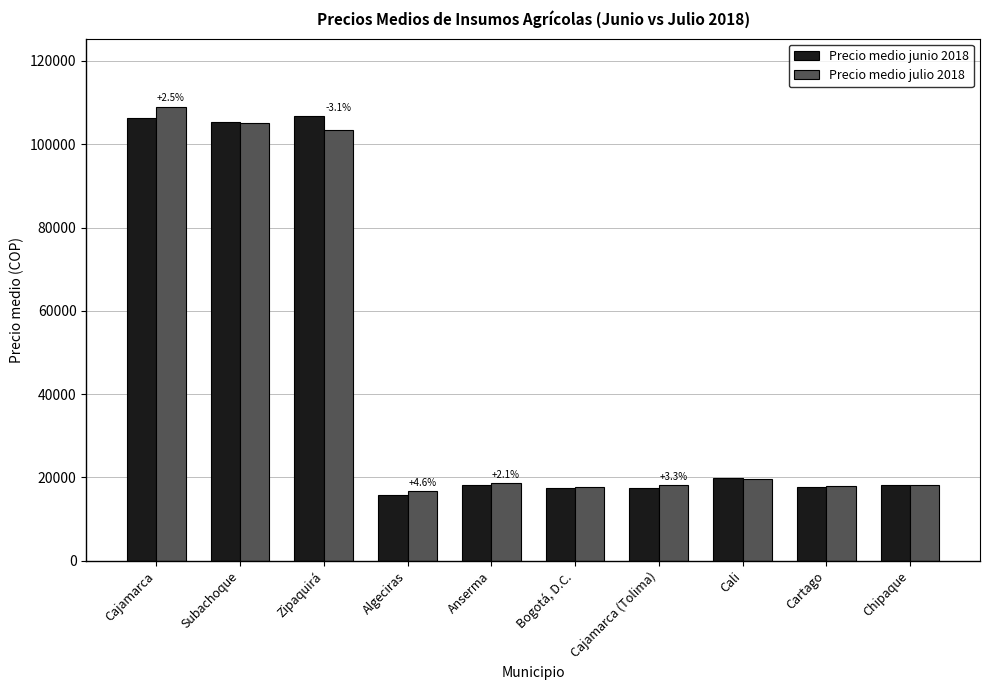

At which label does Precio medio julio 2018 first exceed 18583?

Cajamarca